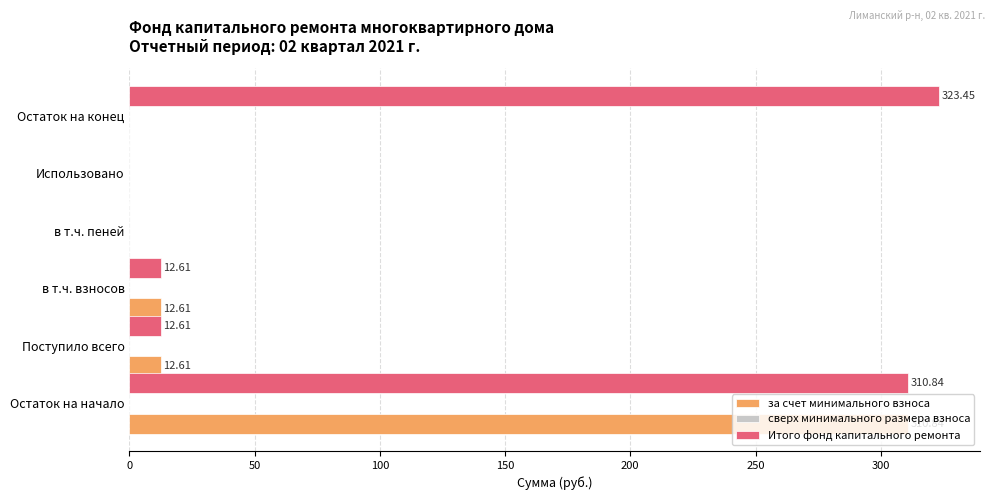

What is the sum of the за счет минимального взноса values at в т.ч. пеней and Поступило всего?

12.6